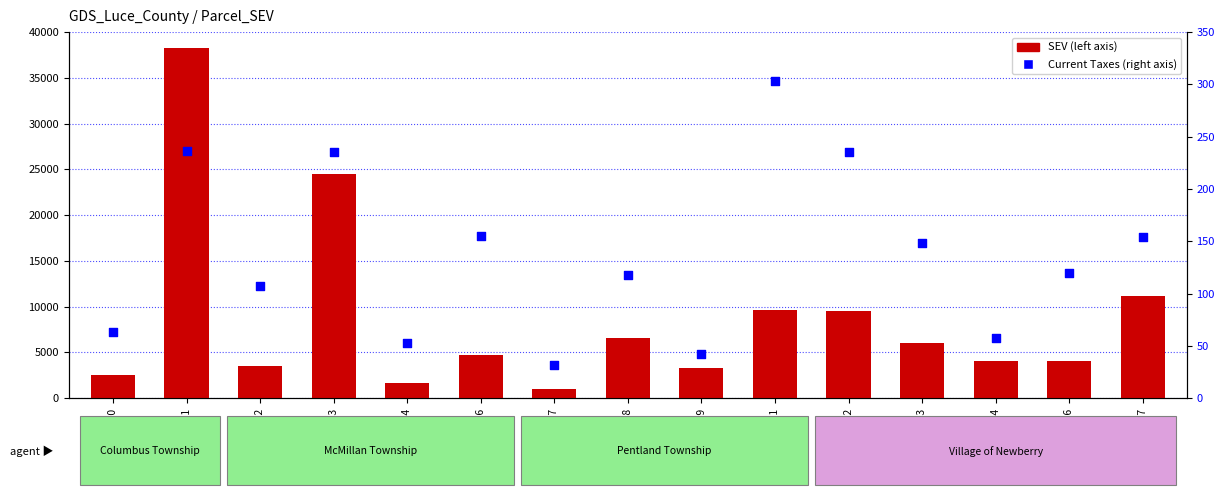

Which series reaches the minimum Y coordinate?

Current Taxes